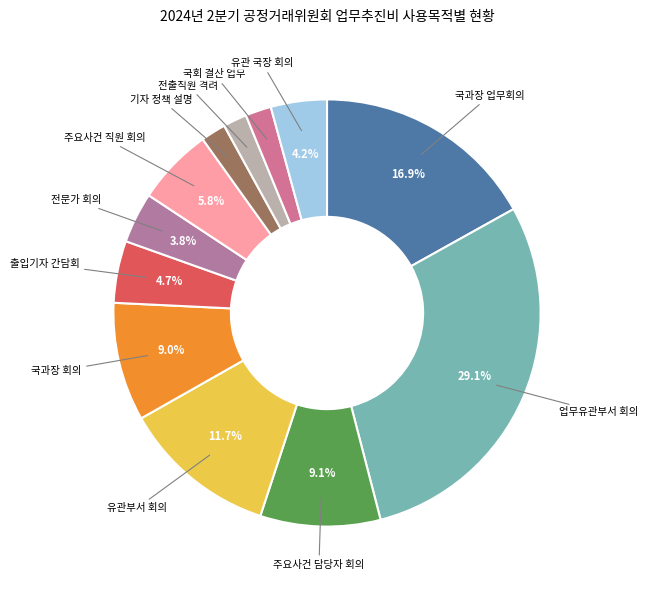

What is the largest slice in the pie chart?

업무유관부서 회의